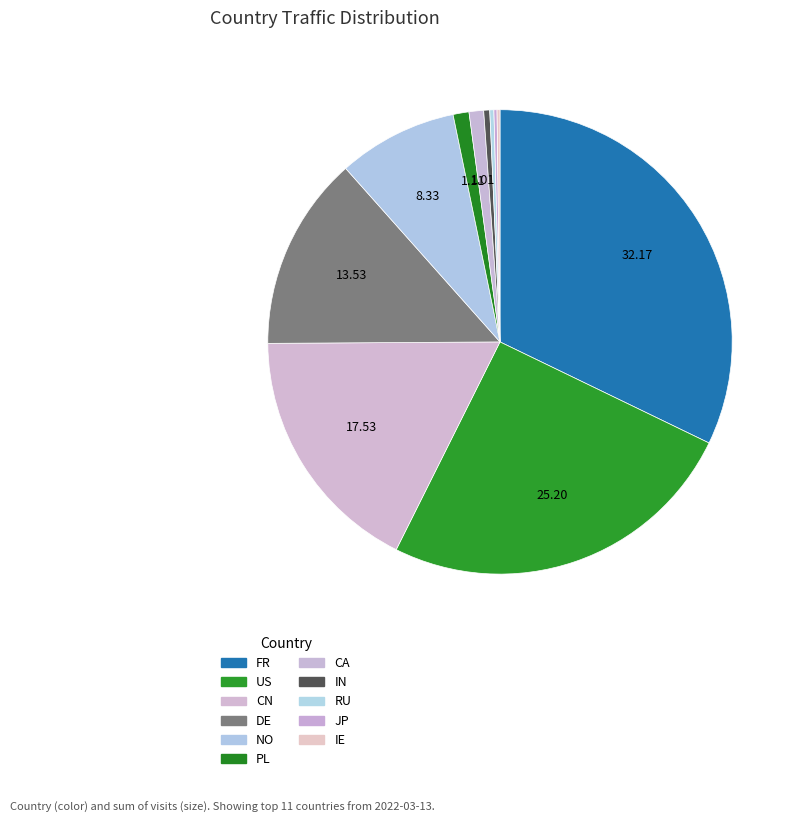

Approximately how many times larger is the value at DE compared to CA?

13.3